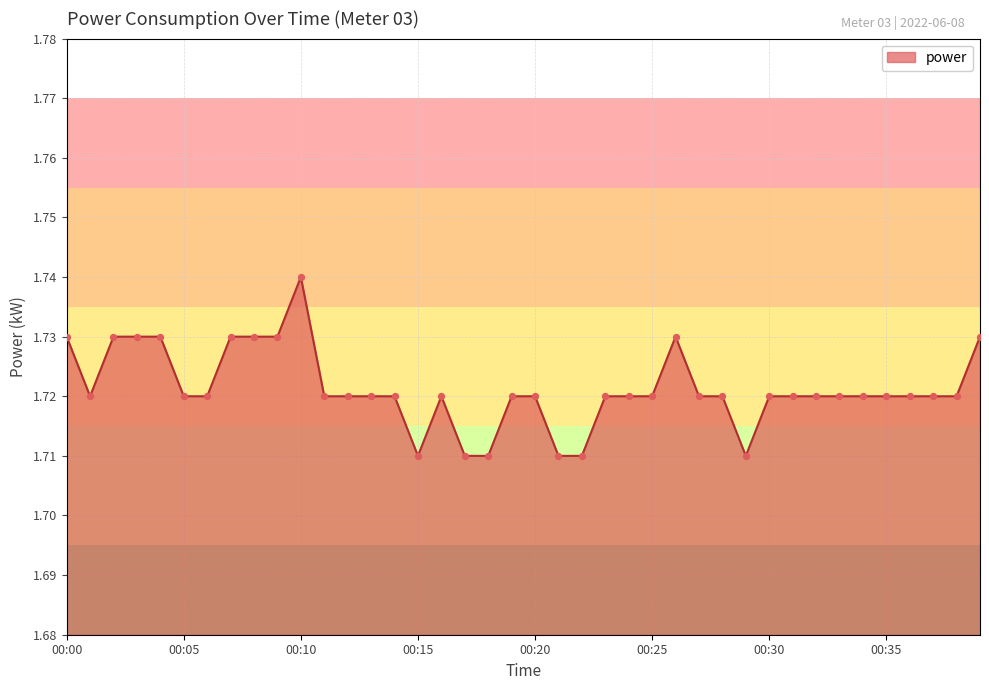

Does the chart have visible grid lines?

Yes